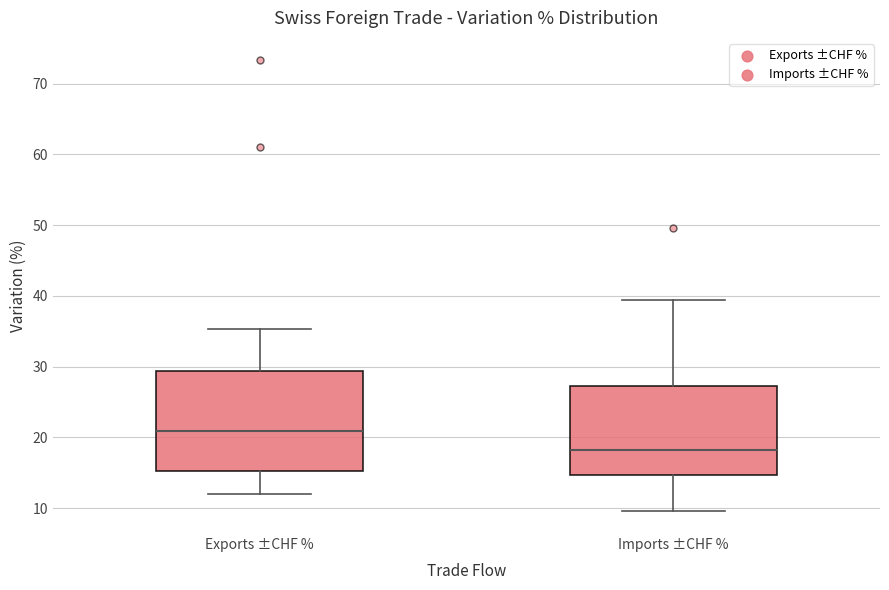

Which box's median line is the highest?

Exports ±CHF %